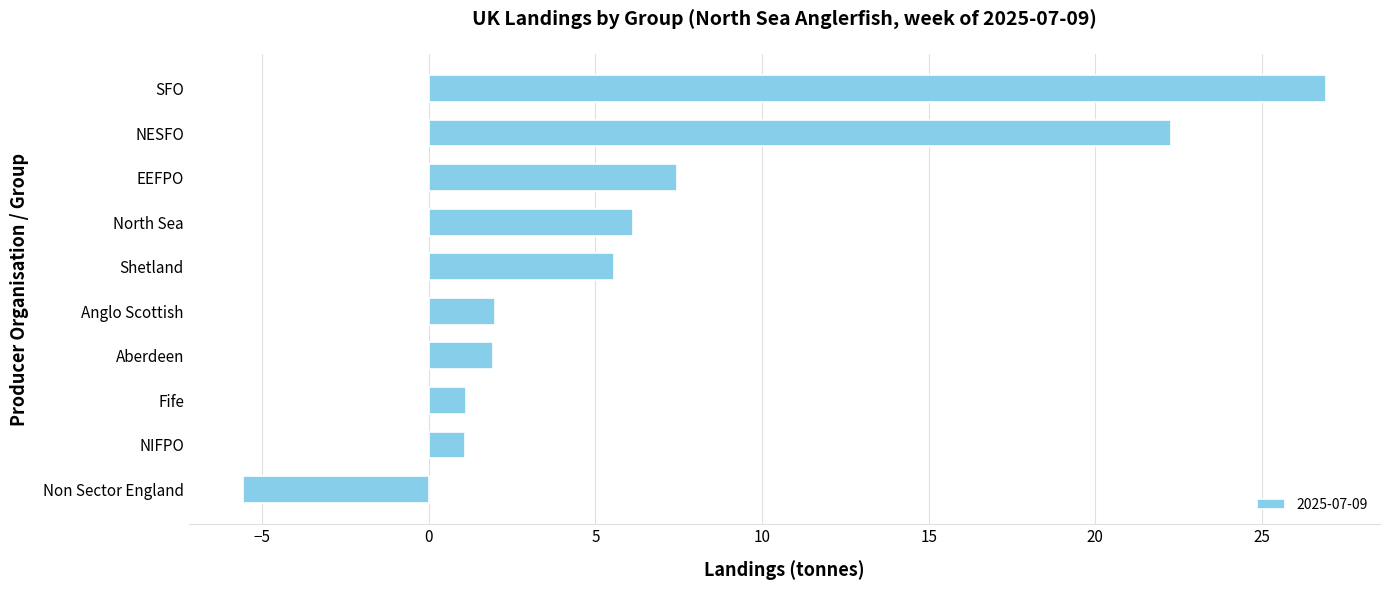

Which has a higher value, Non Sector England or Aberdeen?

Aberdeen